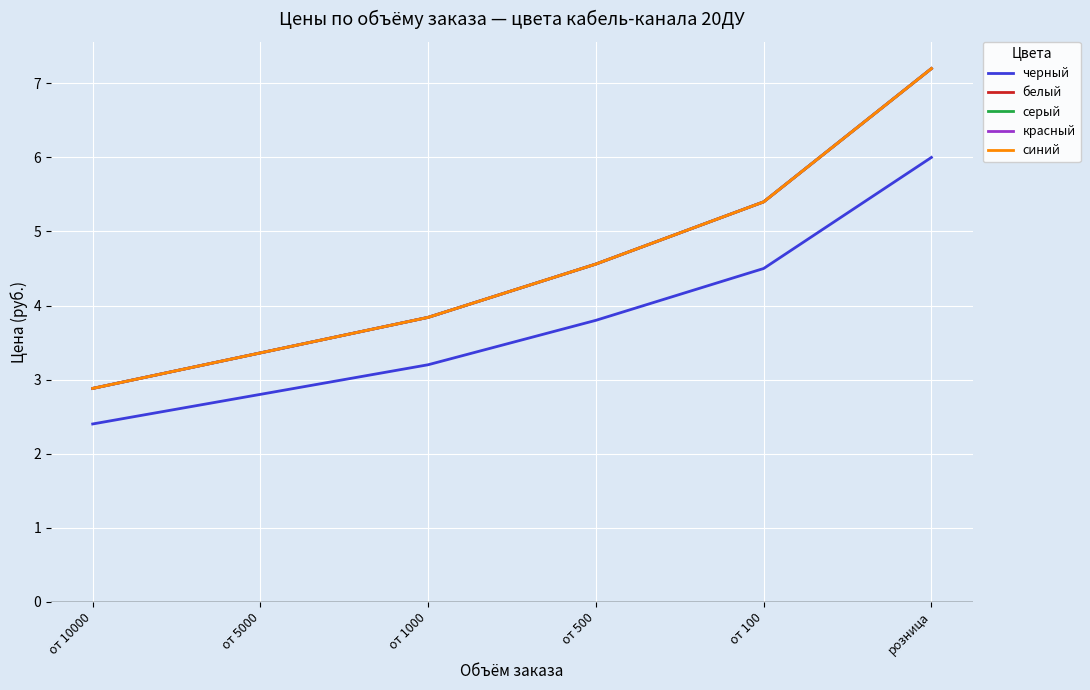

Is this an area chart (filled region under the line)?

No